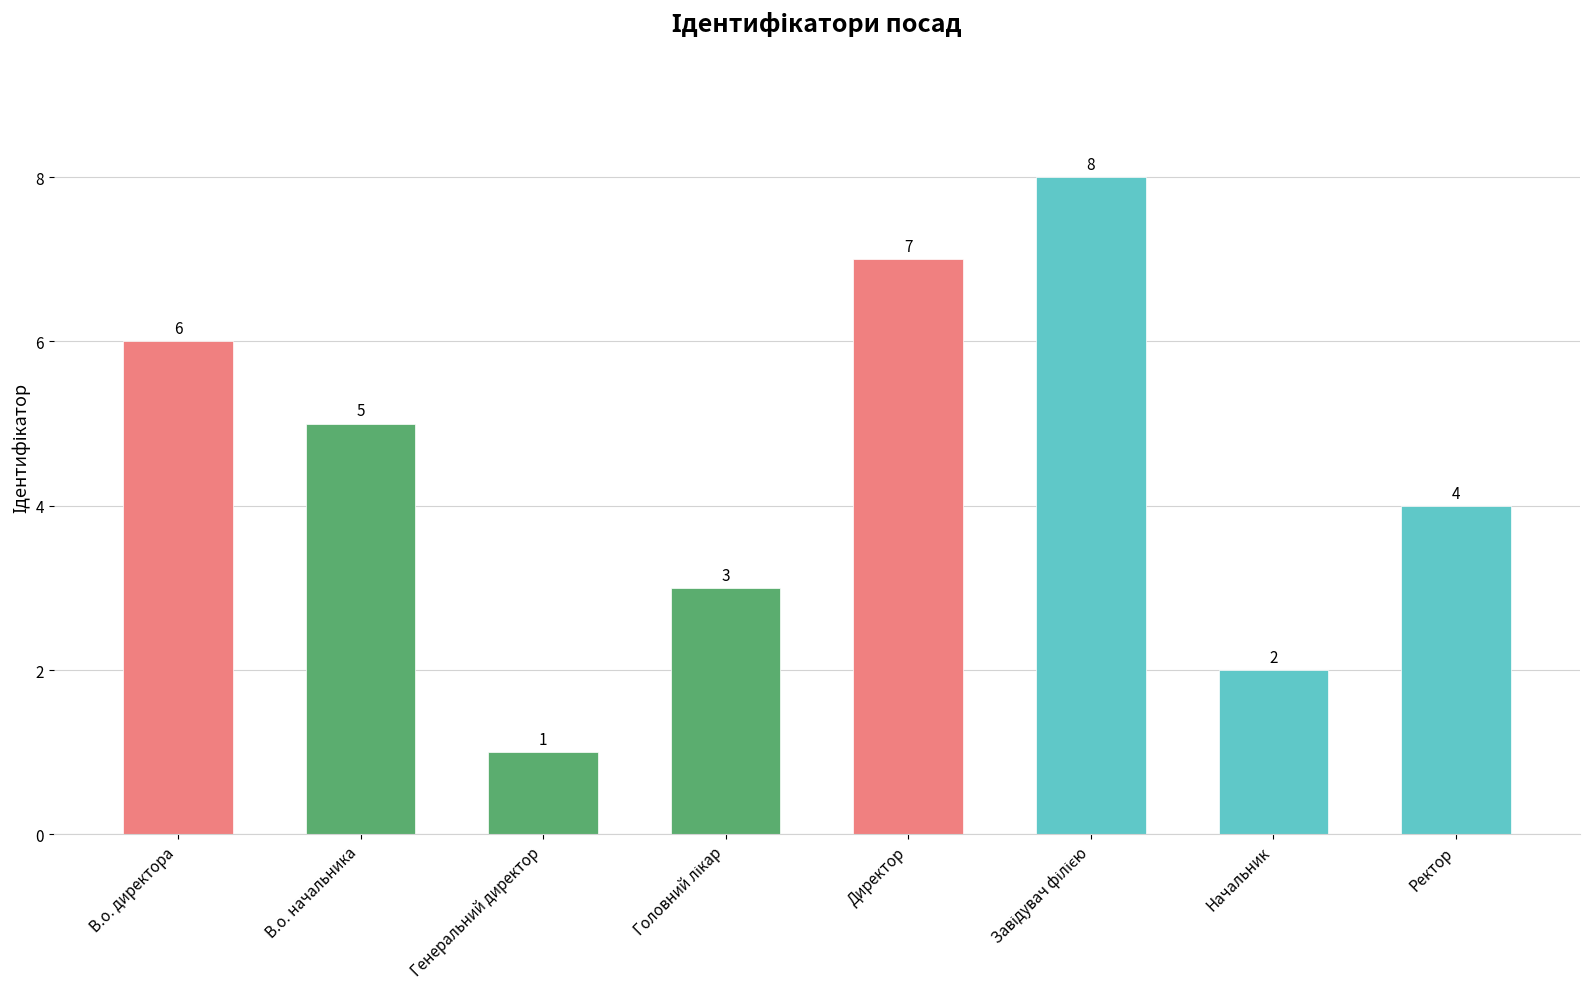

What is the greatest value displayed?

8